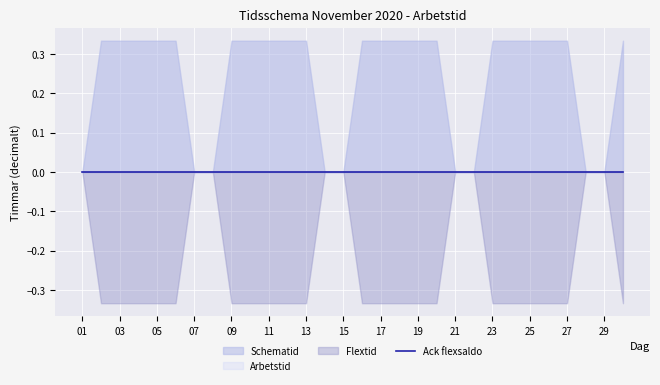

True or false: Arbetstid has more than 2 interior local peaks.

False